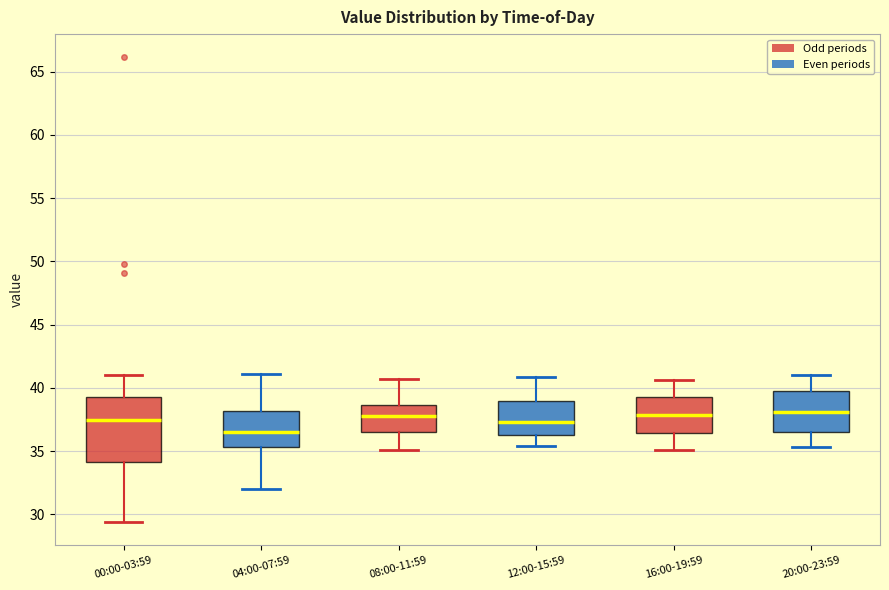

Reading left to right, read every box against the y-axis: the position of its median line, the range the box covers, and the ends of its whiskers. The values are not printed on the chart, so give them approximately, as read against the axis.

00:00-03:59: median 37.5, box 34.0 to 39.5, whiskers 29.5 to 41.0
04:00-07:59: median 36.5, box 35.5 to 38.0, whiskers 32.0 to 41.0
08:00-11:59: median 38.0, box 36.5 to 38.5, whiskers 35.0 to 40.5
12:00-15:59: median 37.5, box 36.0 to 39.0, whiskers 35.5 to 41.0
16:00-19:59: median 38.0, box 36.5 to 39.5, whiskers 35.0 to 40.5
20:00-23:59: median 38.0, box 36.5 to 40.0, whiskers 35.5 to 41.0